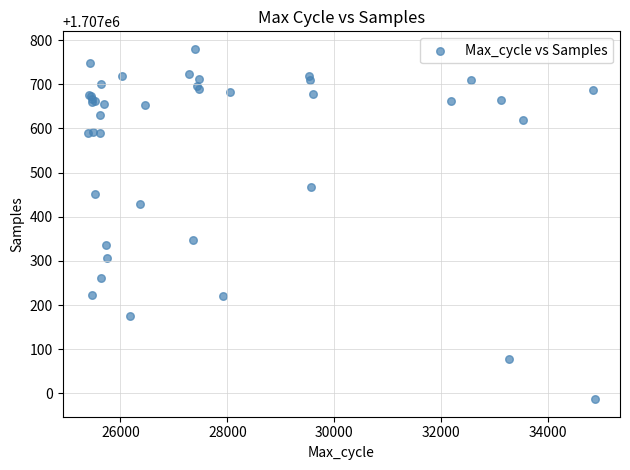

What Y value in the scatter plot is closest to 1707383?

1707347